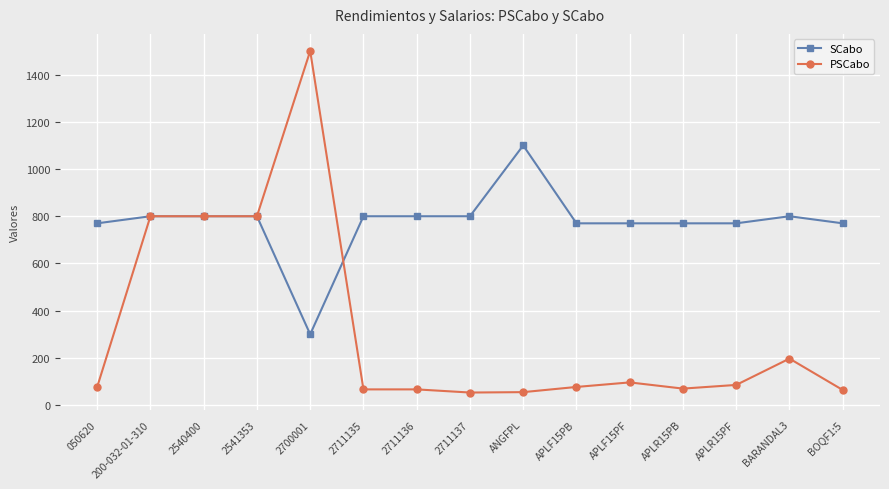

What is the difference between the SCabo values at 2700001 and 050620?

470.0